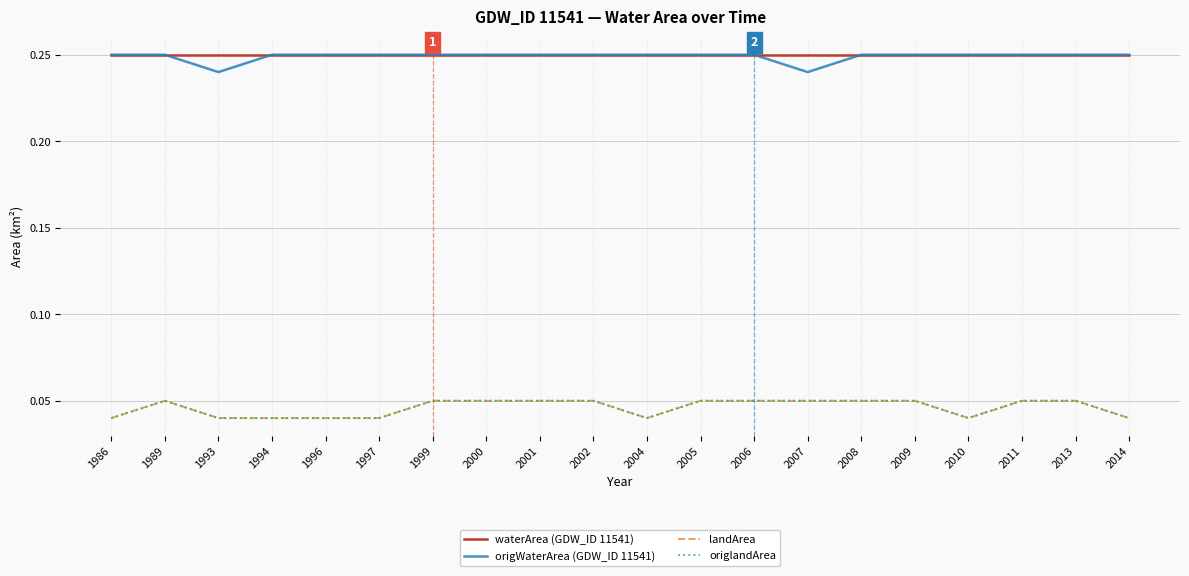

Is it true that landArea equals 0.0 at 2006?

False